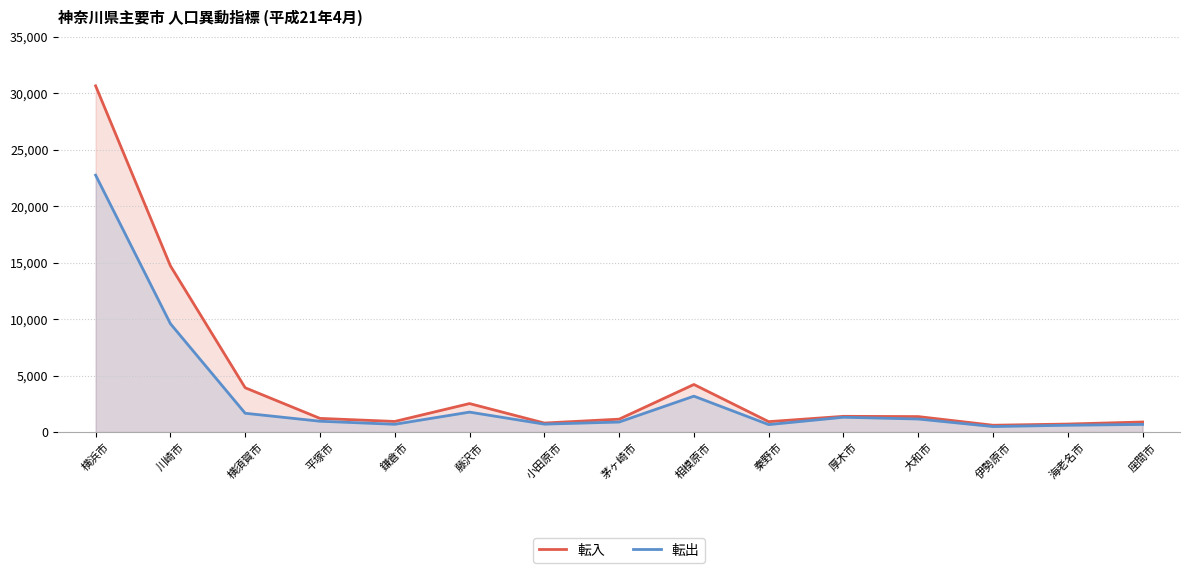

What are all the series names shown in the legend?

転入, 転出